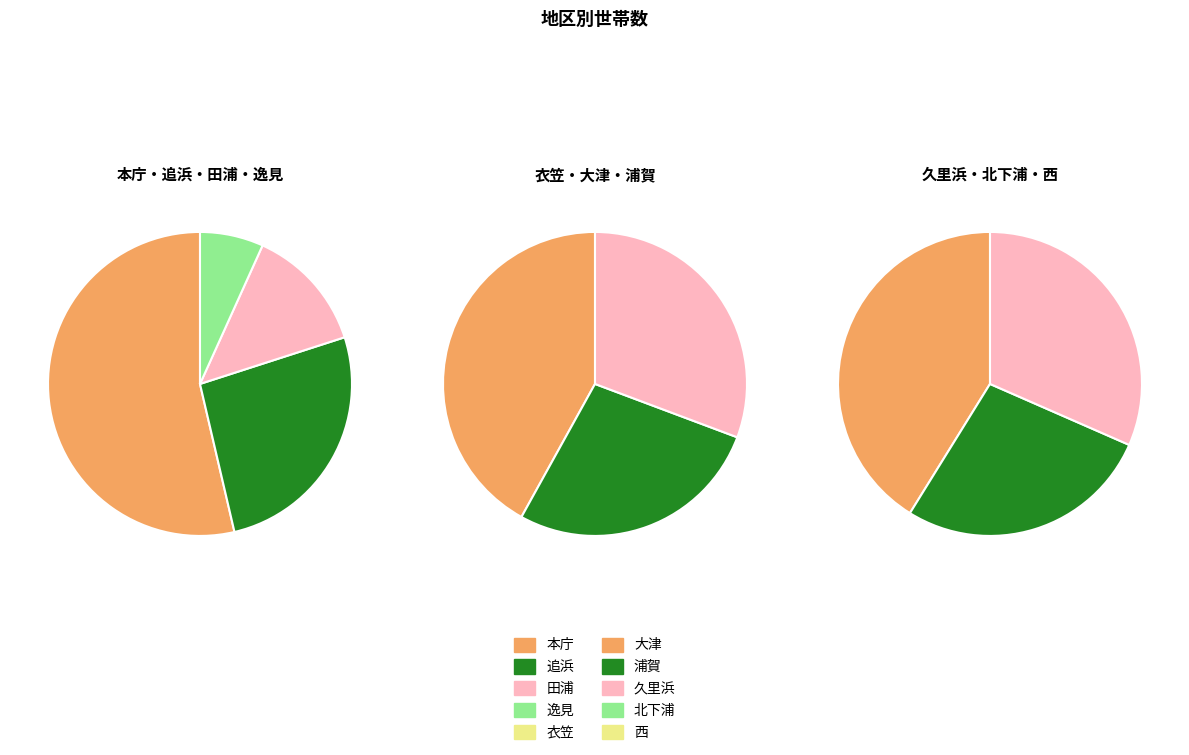

What is the smallest slice in the pie chart?

逸見